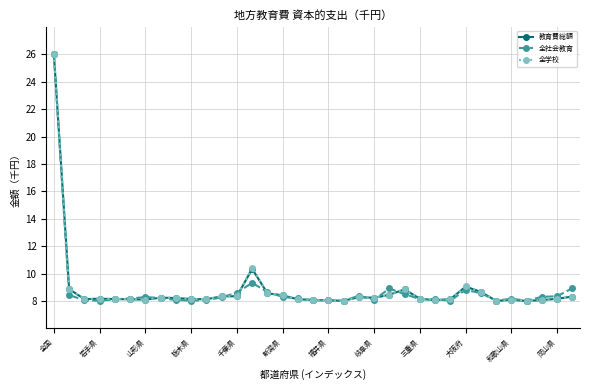

What is the maximum value shown in the chart?

26.0